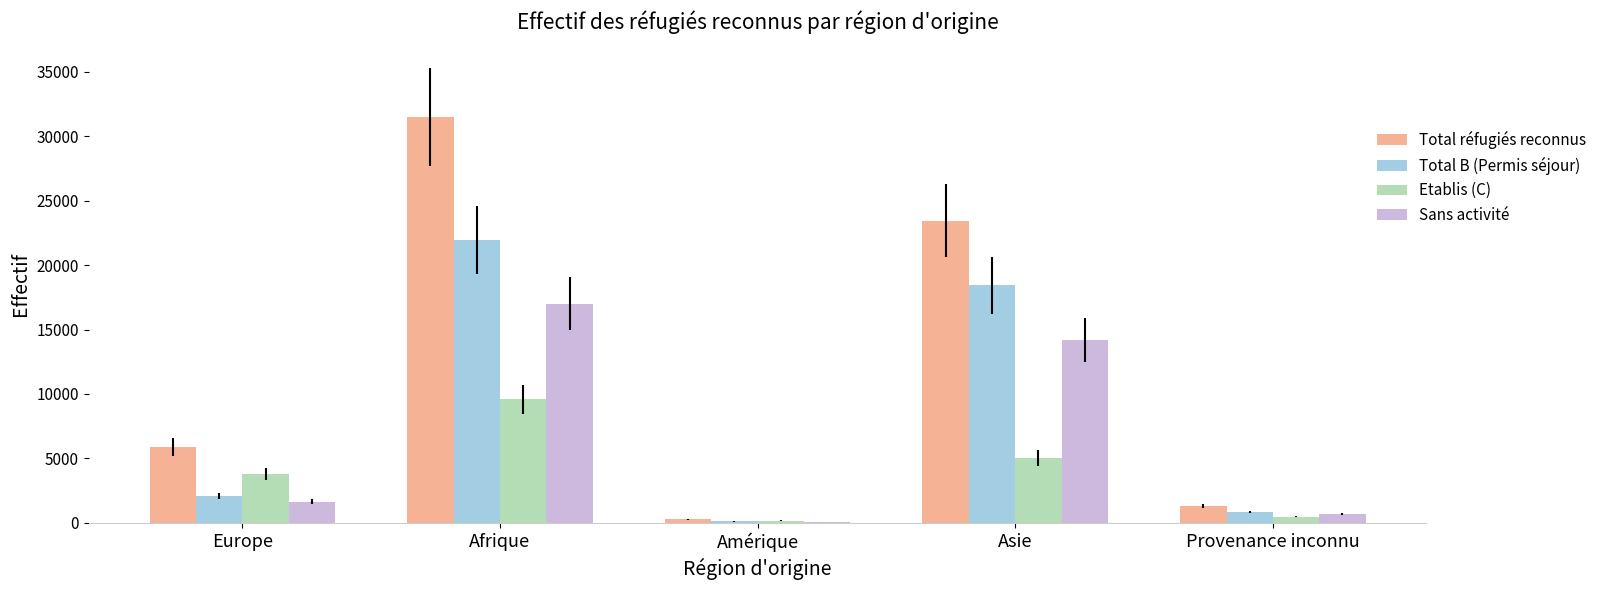

At which category does the chart reach its peak across all series?

Afrique